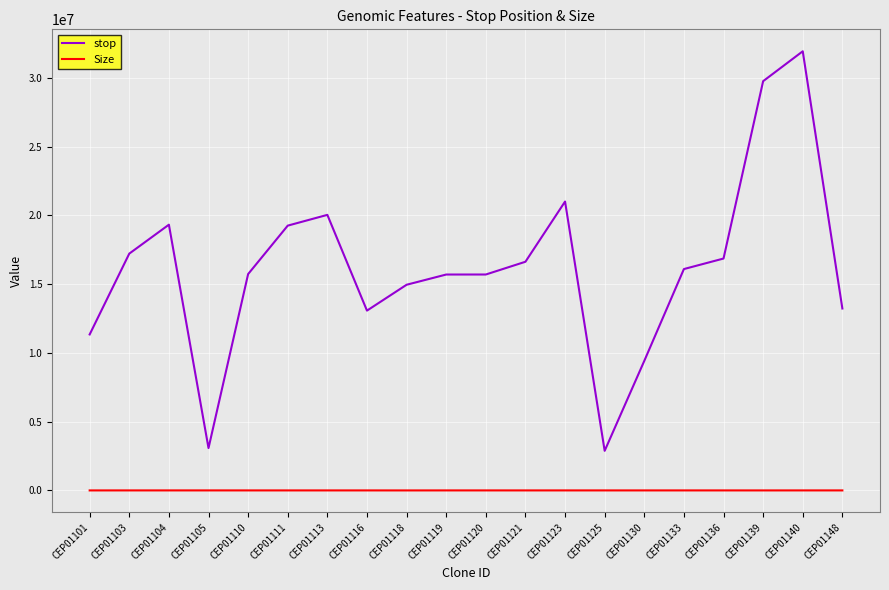

Is the value of Size at CEP01103 greater than the value of stop at CEP01101?

No